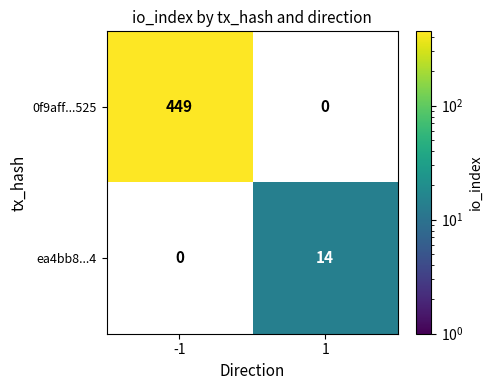

True or false: 0f9aff...525 has a value of 112 at -1.

False